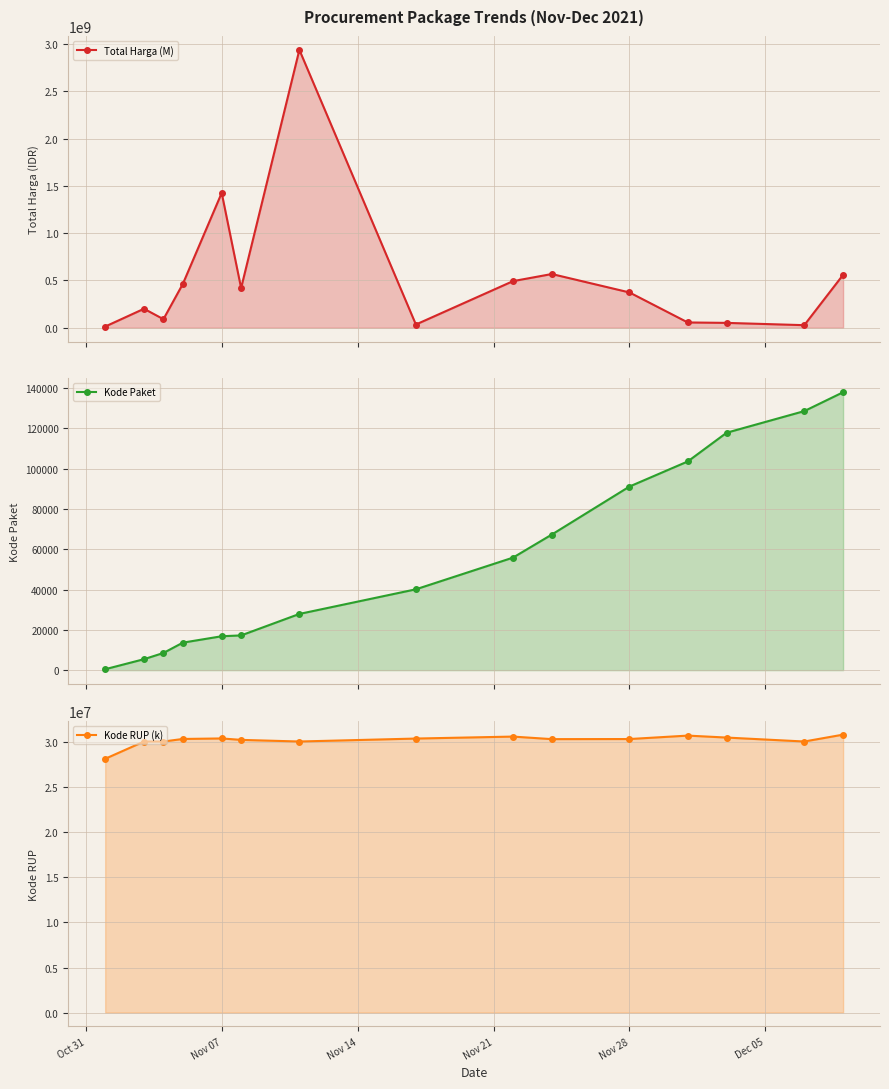

What is the value of the Kode RUP (k) point at the 5th from the left?

30428912